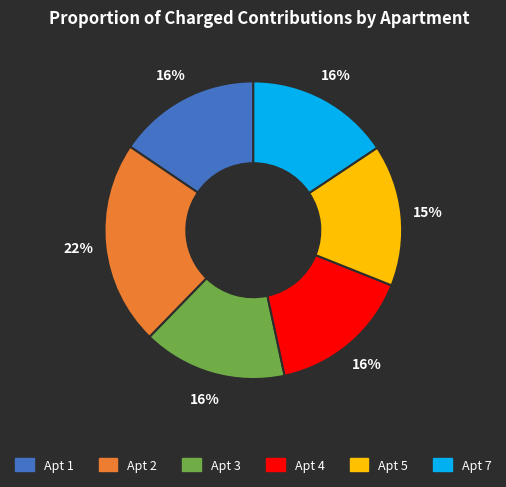

Is the sum of Apt 4 and Apt 5 greater than half?

No